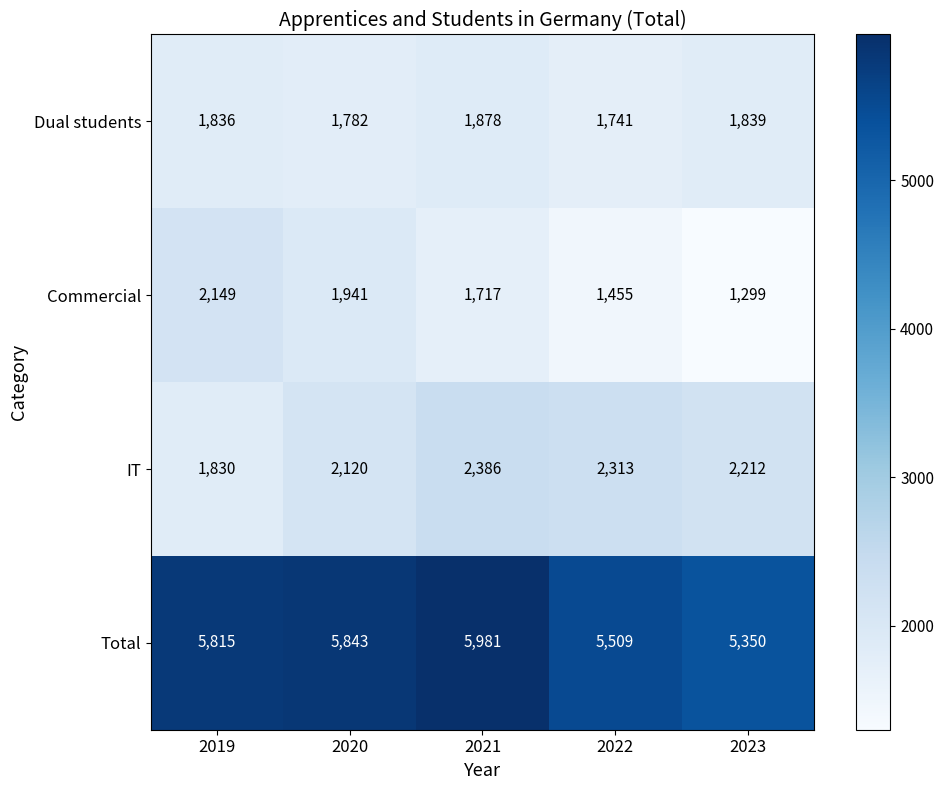

What is the minimum value for IT?

1830